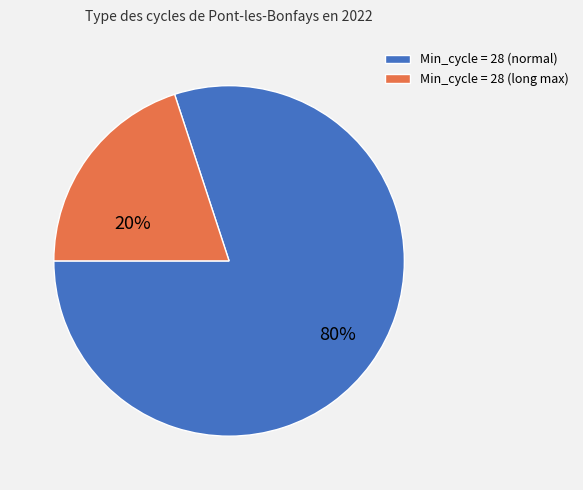

To the nearest percent, what portion does Min_cycle = 28 (normal) represent?

80%